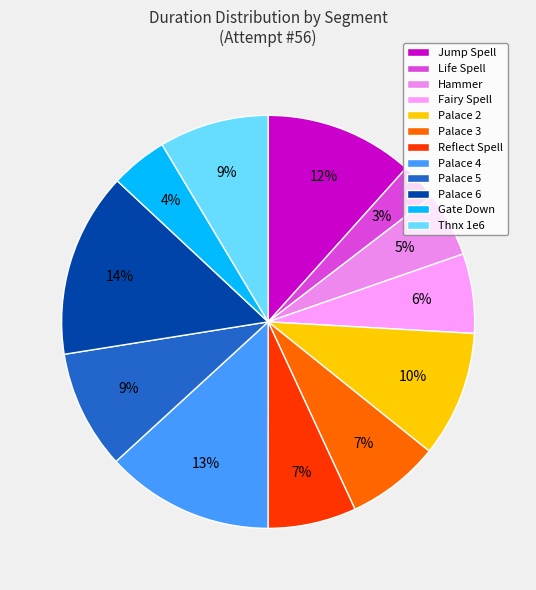

Which has a higher value, Hammer or Palace 3?

Palace 3